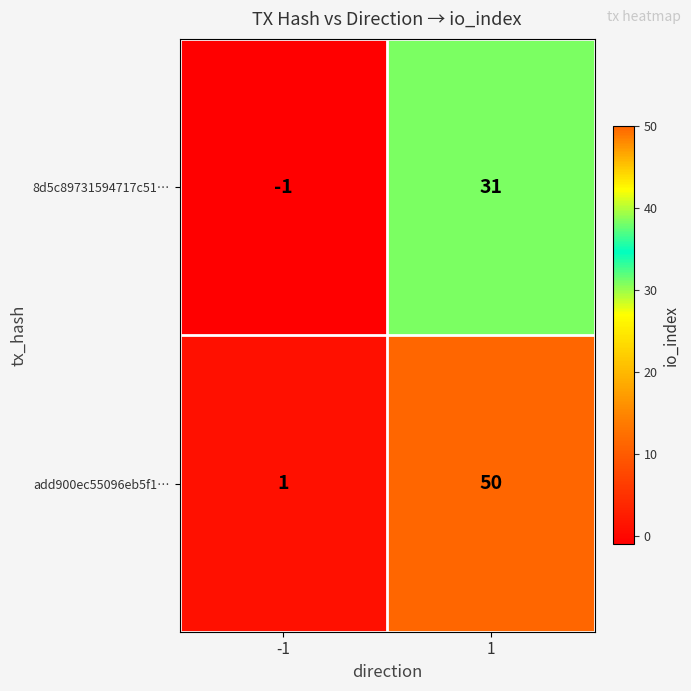

List the series in order of their peak value, highest first.

add900ec55096eb5f1…, 8d5c89731594717c51…